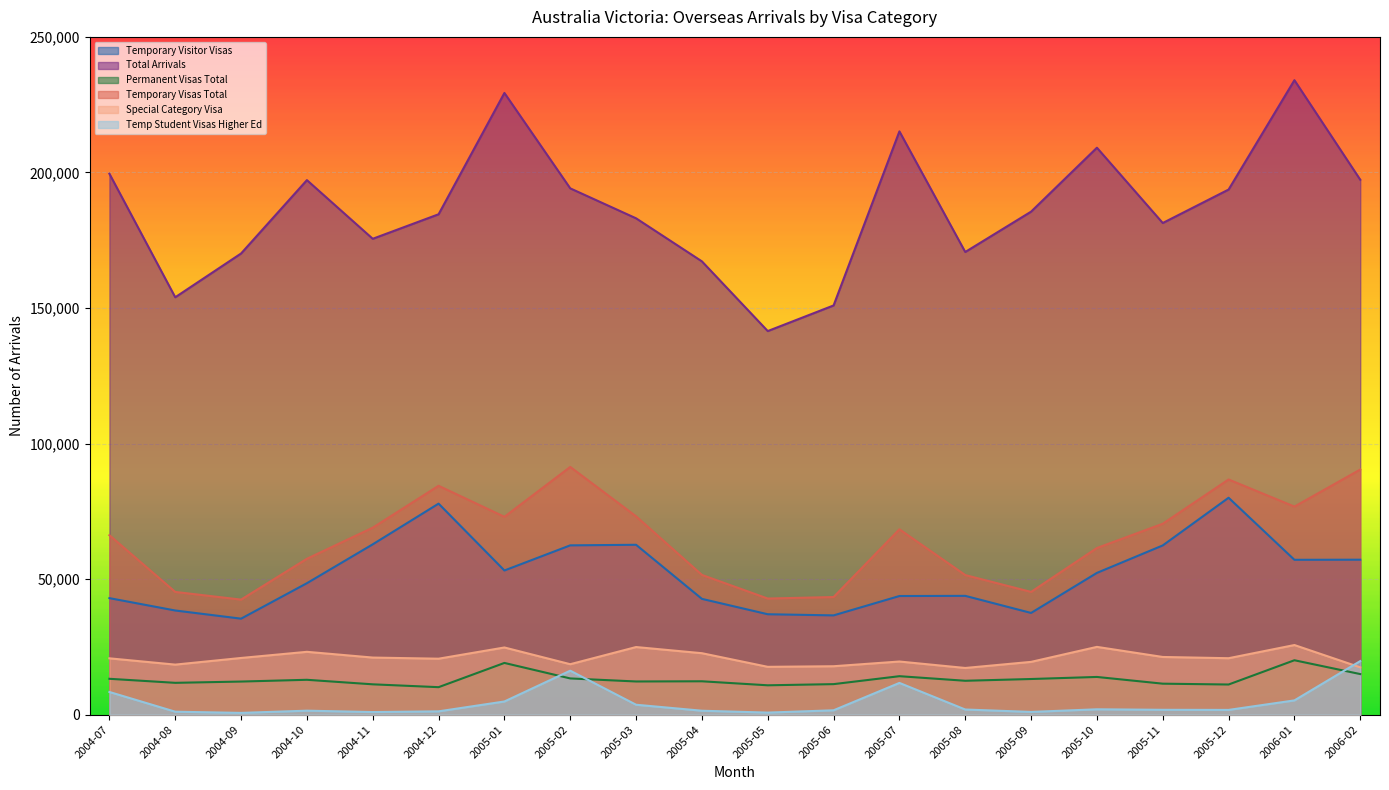

At which category is the sum across all series the highest?

2006-01